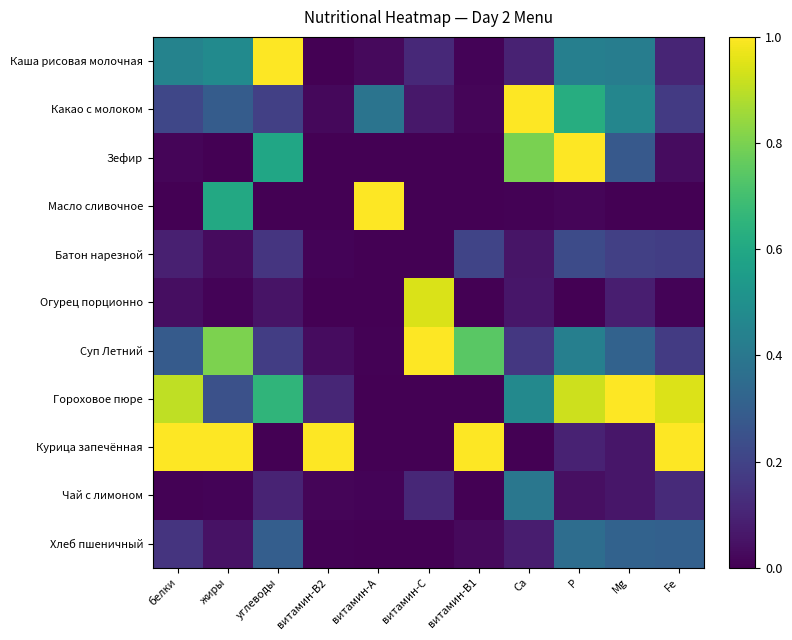

Which has a higher value, белки or Ca?

белки